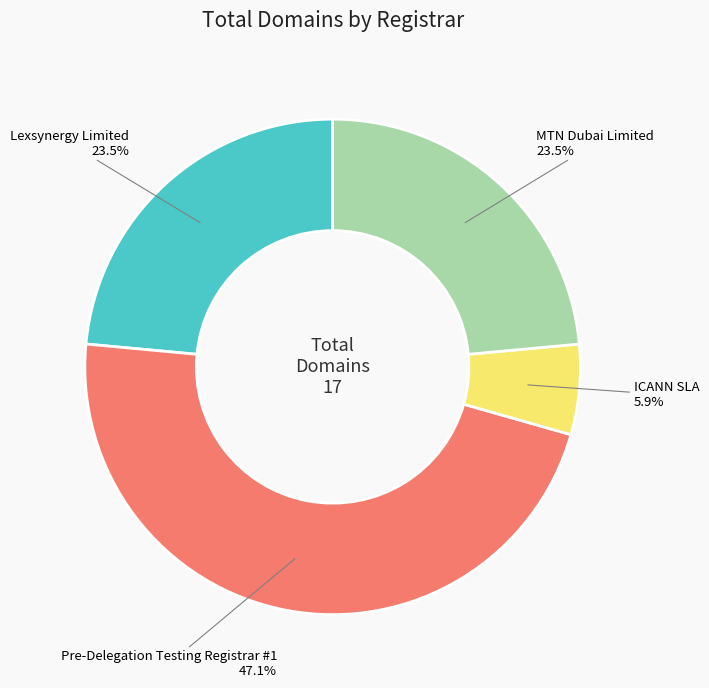

To the nearest percent, what is the difference between the largest and smallest slice percentages?

41%